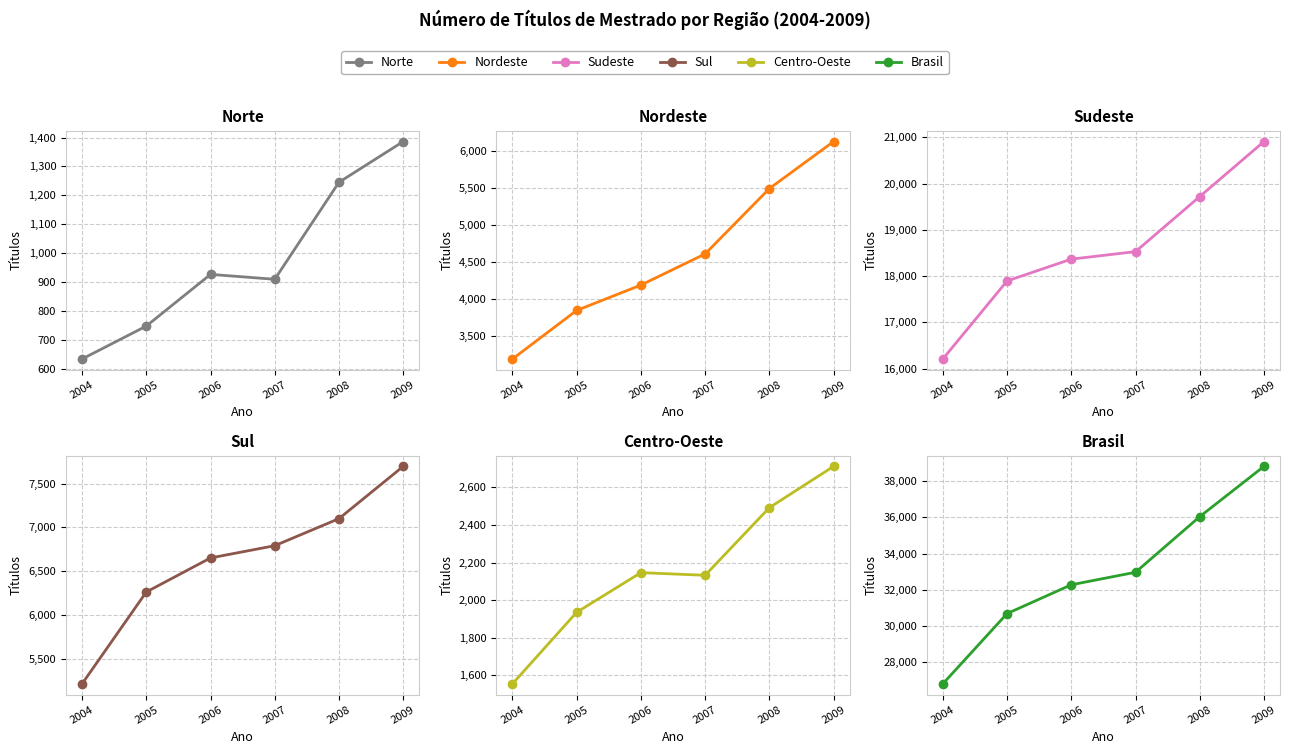

List the labels in order of Brasil value, smallest first.

2004, 2005, 2006, 2007, 2008, 2009